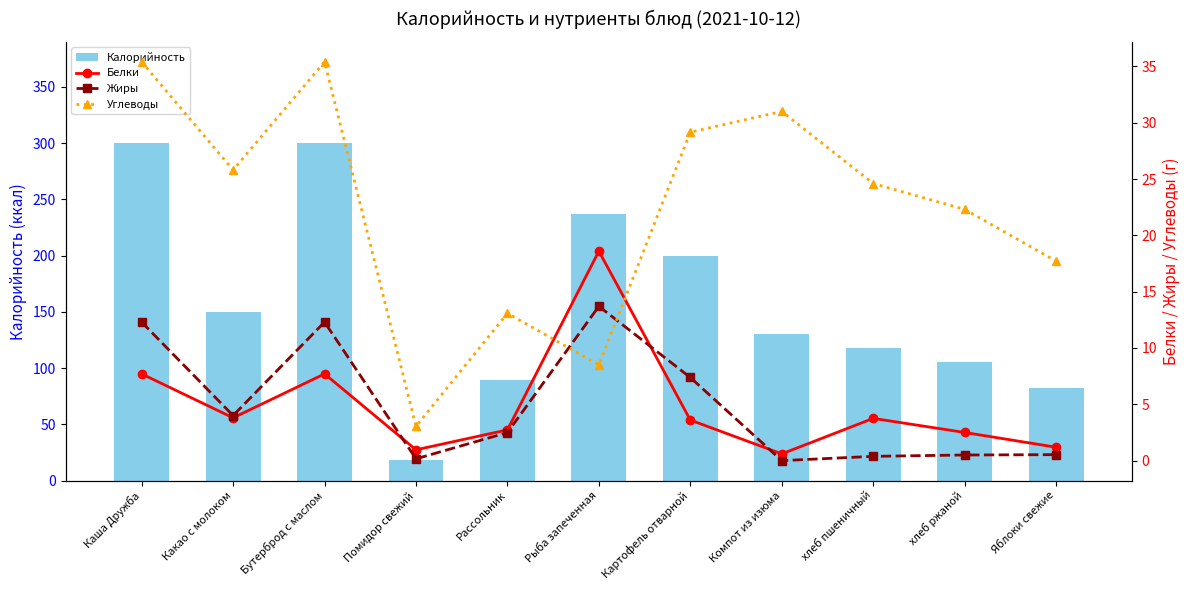

Reading left to right, what are all the values shown in this chart?

Калорийность: 300.0	150.0	300.0	18.0	89.0	237.0	200.0	130.0	118.0	105.0	82.2
Белки: 7.7	3.8	7.7	1.0	2.7	18.6	3.6	0.6	3.8	2.5	1.2
Жиры: 12.3	4.0	12.3	0.2	2.5	13.7	7.4	0.0	0.4	0.5	0.5
Углеводы: 35.4	25.8	35.4	3.0	13.1	8.5	29.2	31.0	24.6	22.3	17.7